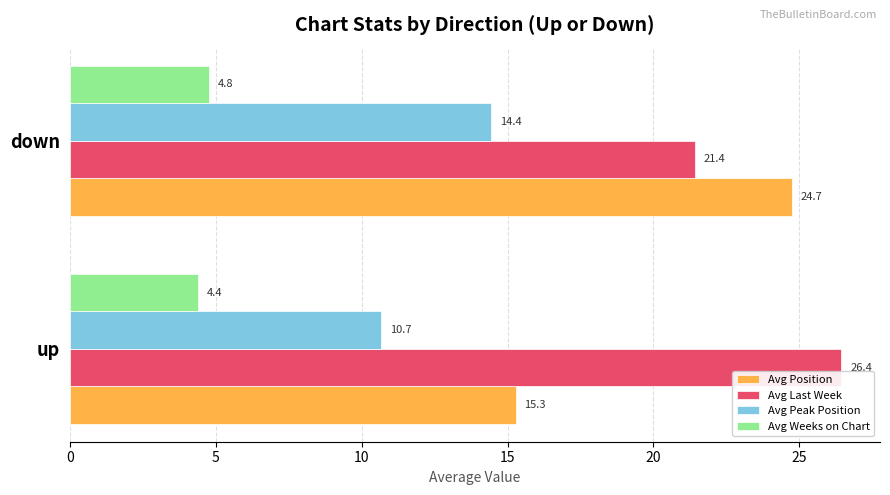

Is it true that Avg Position equals 17.0 at down?

False